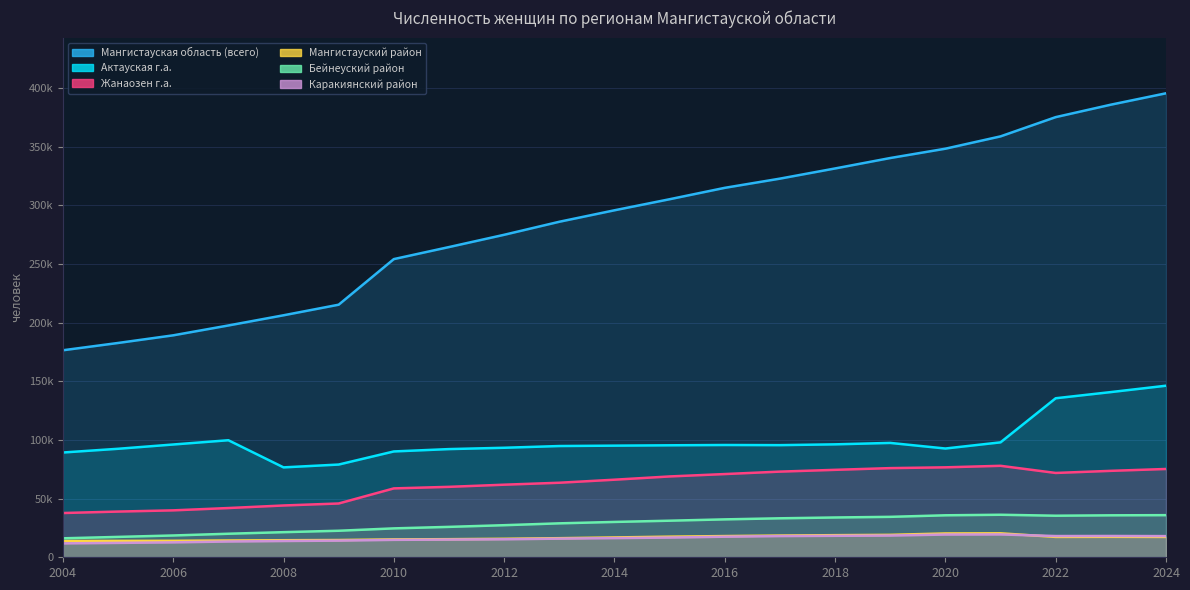

At which category does Жанаозен г.а. reach its first local valley?

2022